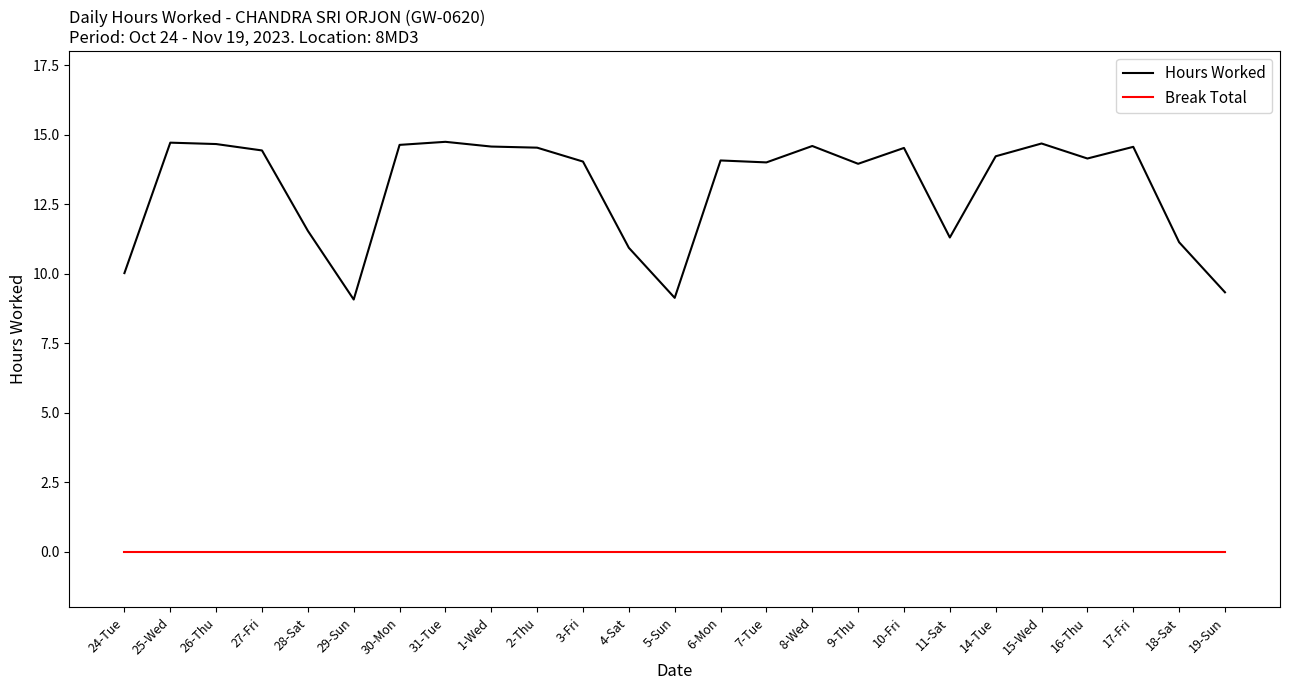

What is the difference between the maximum and minimum values in the Hours Worked series?

5.7